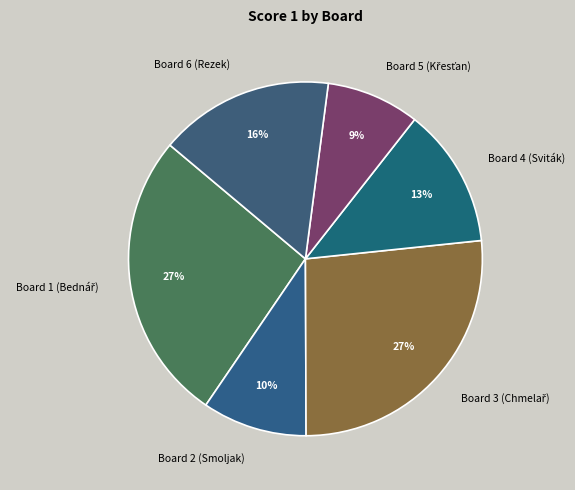

How many slices are in this pie chart?

6